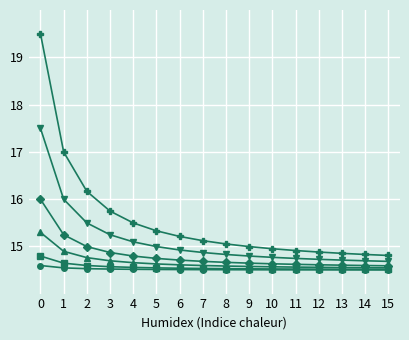

What is the difference between the highest and lowest values at 10?

0.4